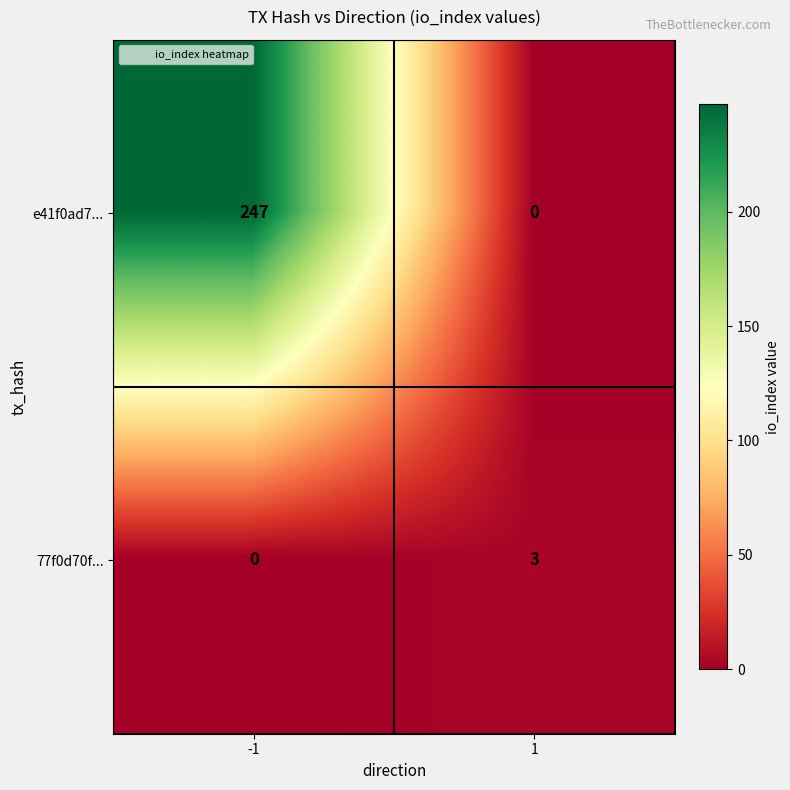

Which series has the largest range (max minus min)?

e41f0ad7...